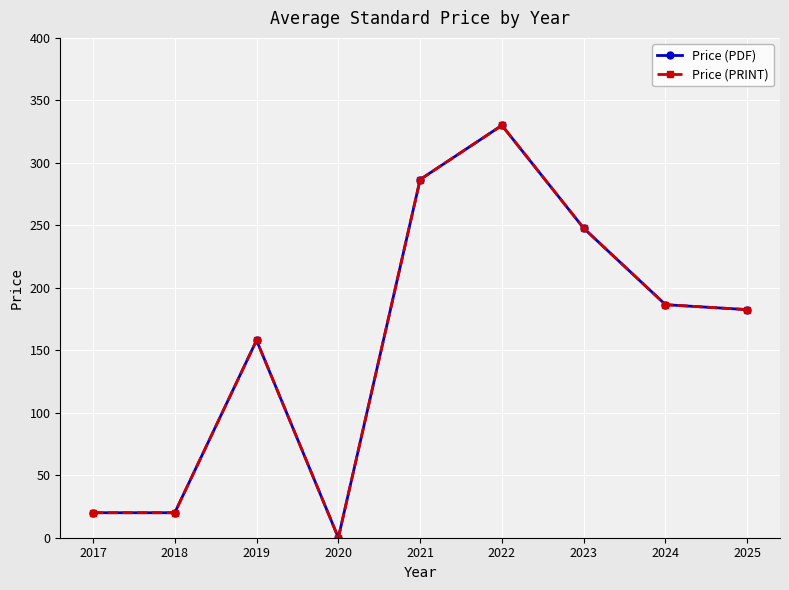

Is this an area chart (filled region under the line)?

No